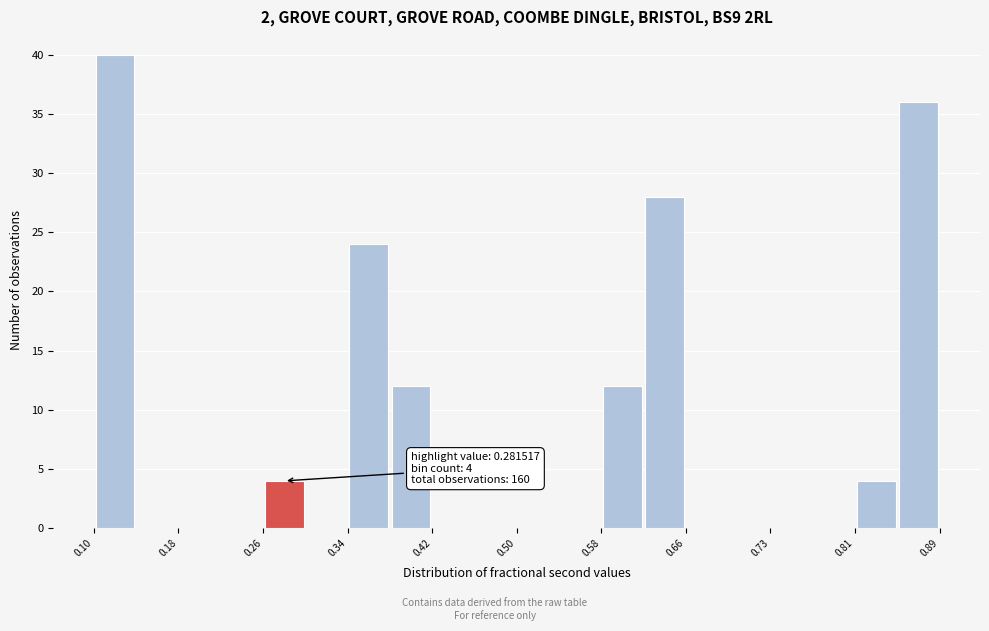

Read against the x-axis, roughly where is the centre of the tallest bar?

0.12